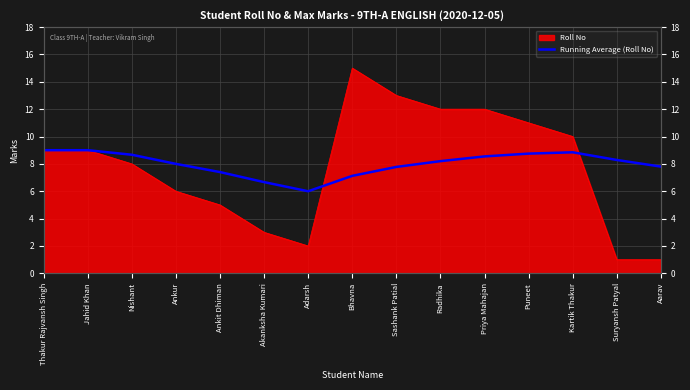

Does the chart display data point markers on the line(s)?

No